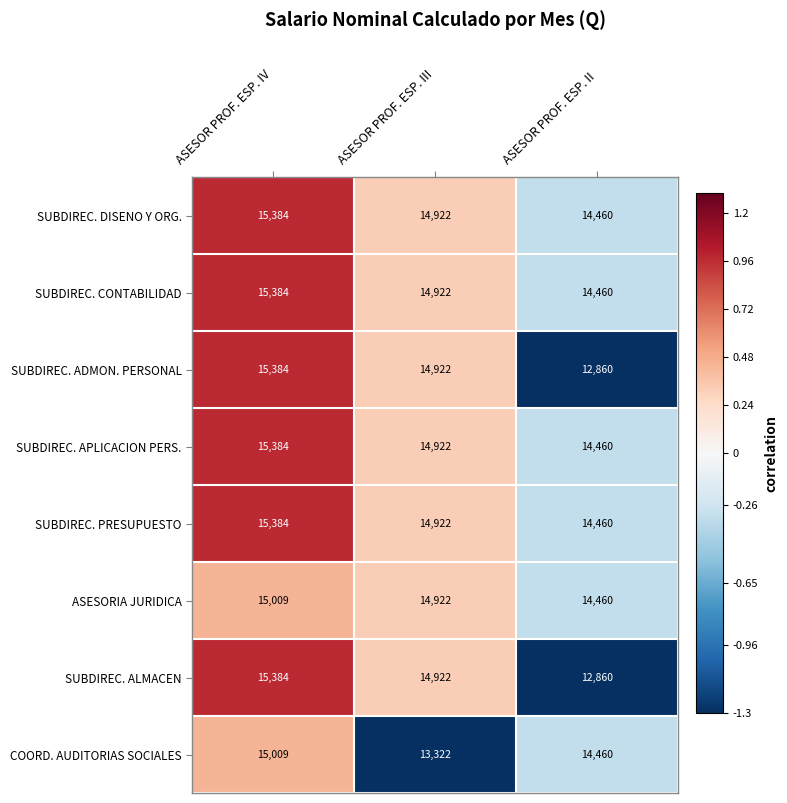

At which label does ASESORIA JURIDICA reach its peak?

ASESOR PROF. ESP. IV